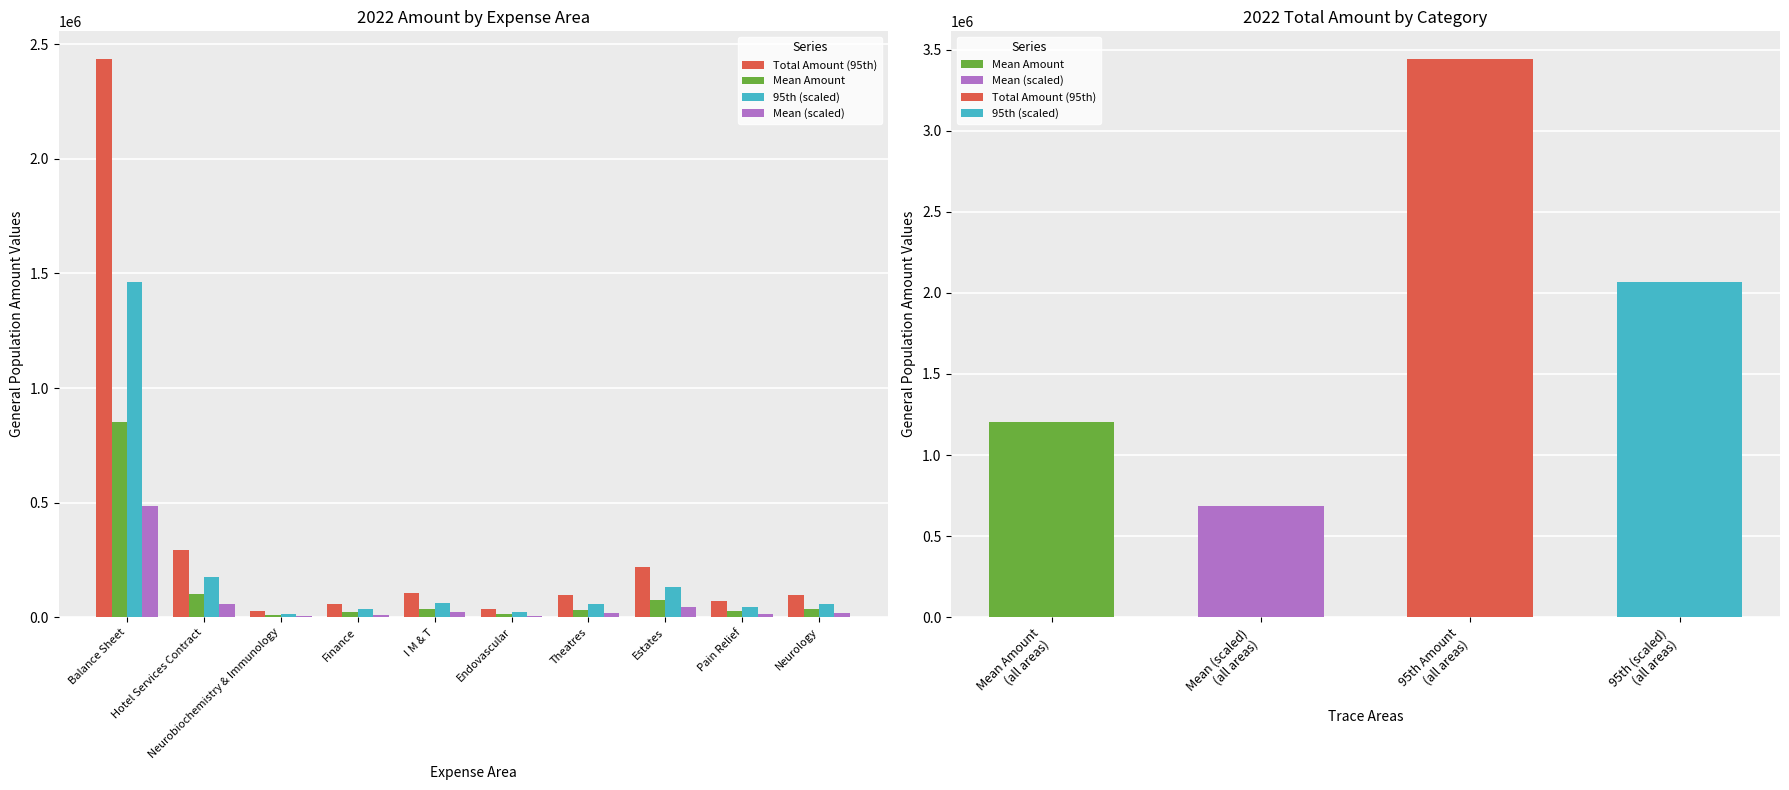

How many data points in Mean (scaled) are less than 19500?

5